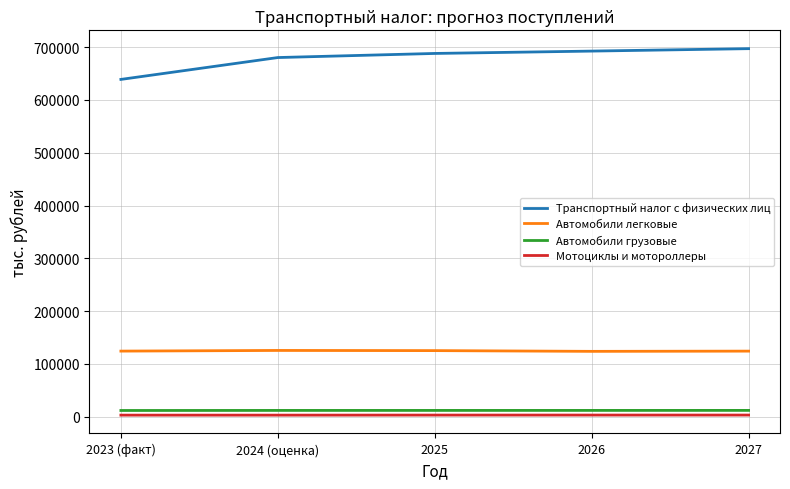

True or false: Автомобили легковые and Мотоциклы и мотороллеры cross at least once.

False